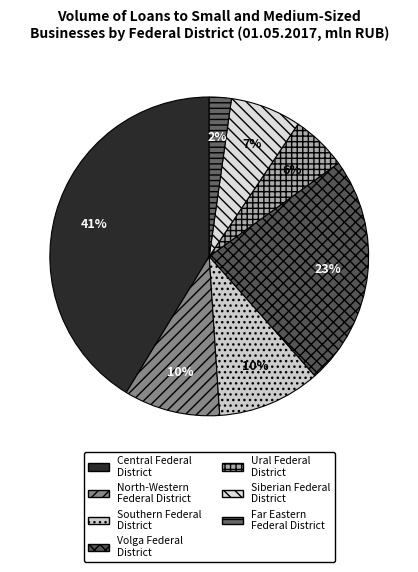

Between Southern Federal District and Far Eastern Federal District, which is larger?

Southern Federal District